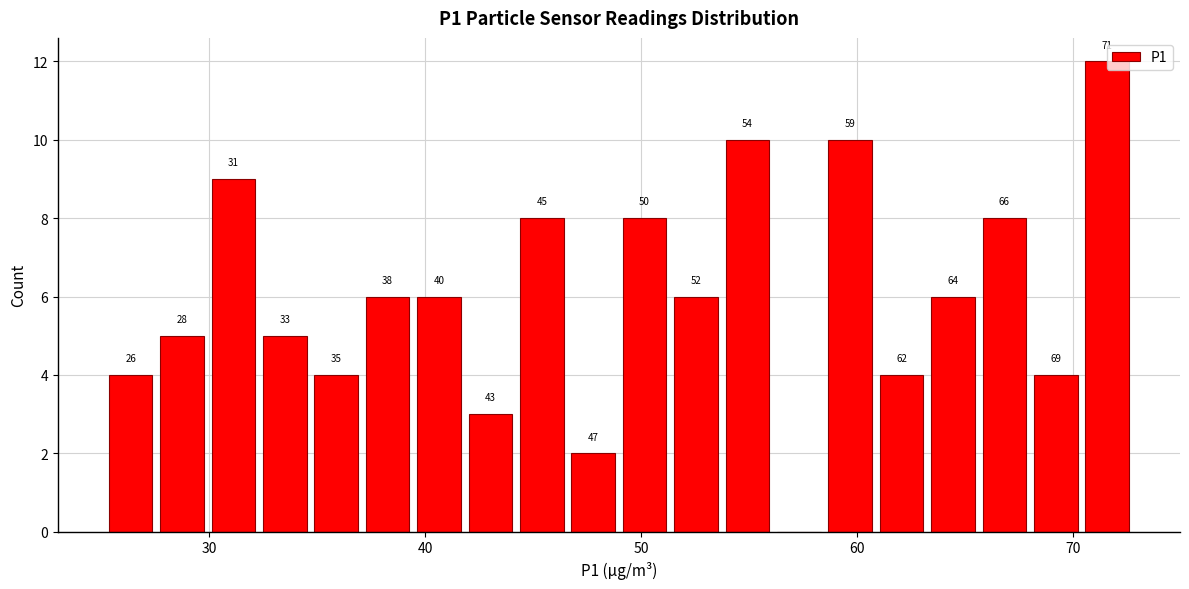

Read against the x-axis, roughly where is the centre of the tallest bar?

72